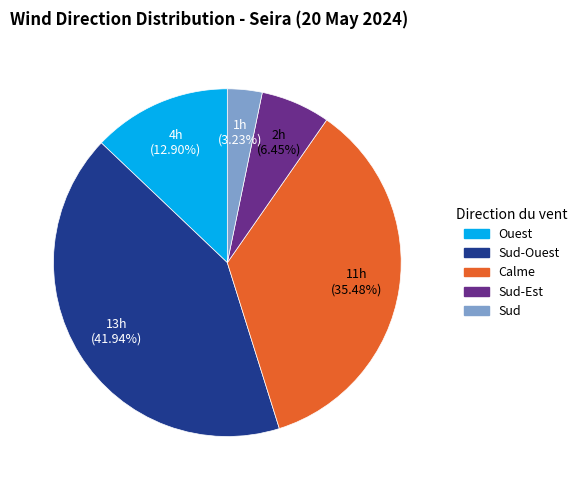

Rank the categories by value from lowest to highest.

Sud, Sud-Est, Ouest, Calme, Sud-Ouest